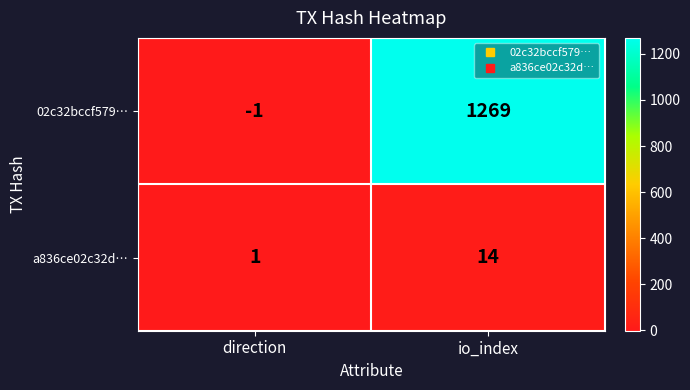

What is the difference between the highest and lowest values at io_index?

1255